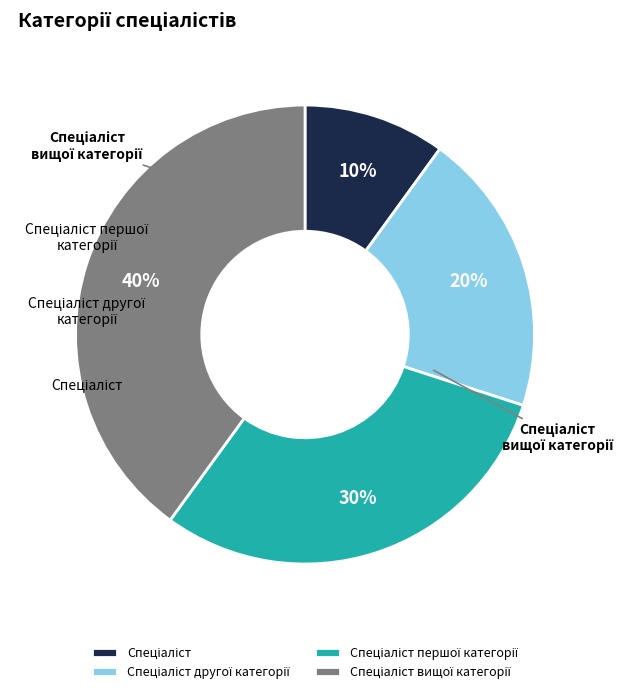

True or false: Спеціаліст accounts for 17% of the total.

False